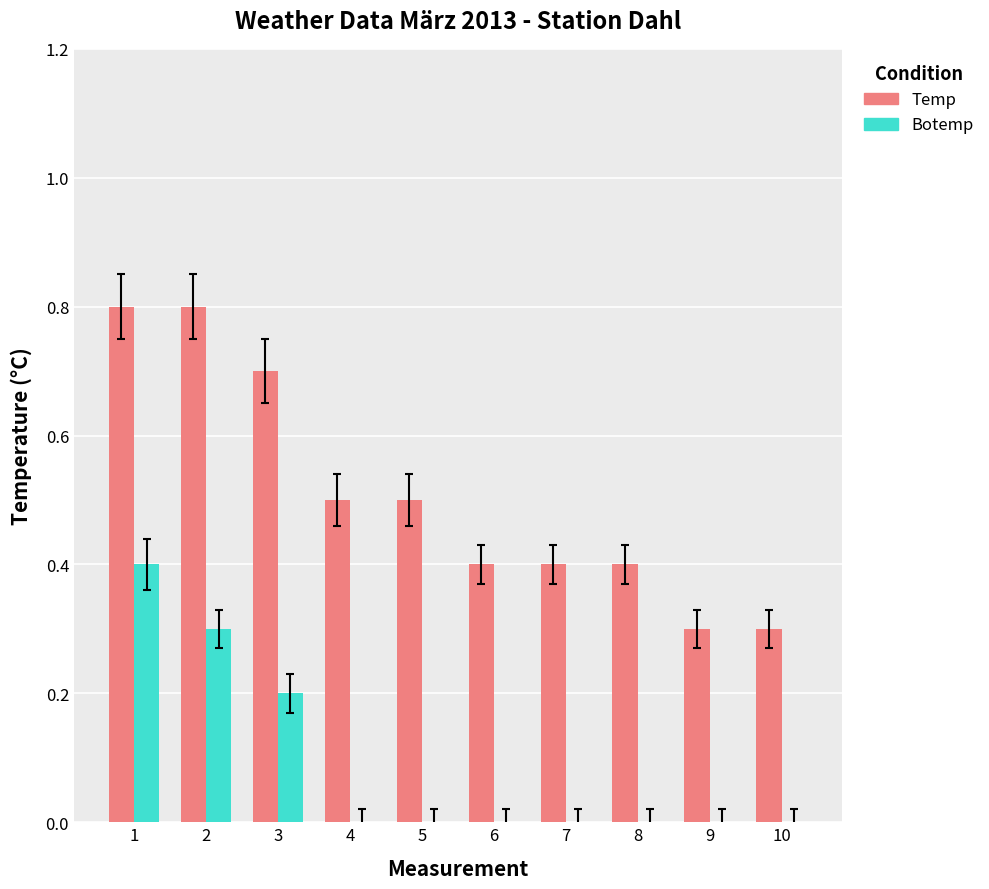

What value does the Temp series have at 2?

0.8